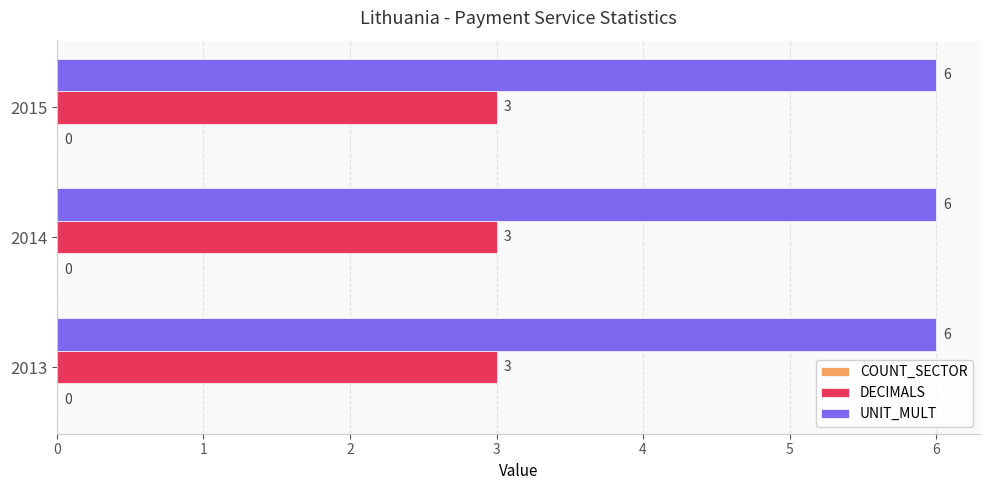

List the series in order of their peak value, lowest first.

DECIMALS, UNIT_MULT